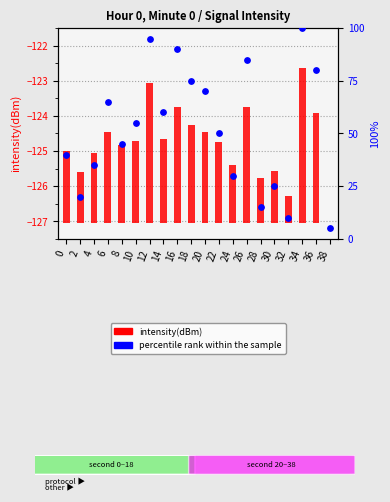

What is the total value across all series at 10?

57.3